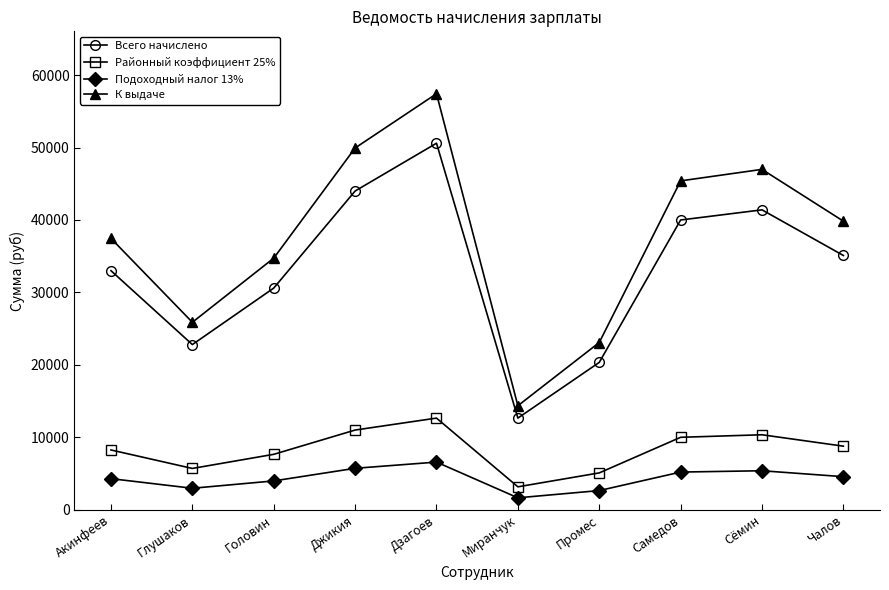

The Всего начислено series shows 12476.3 at Промес. True or false?

False